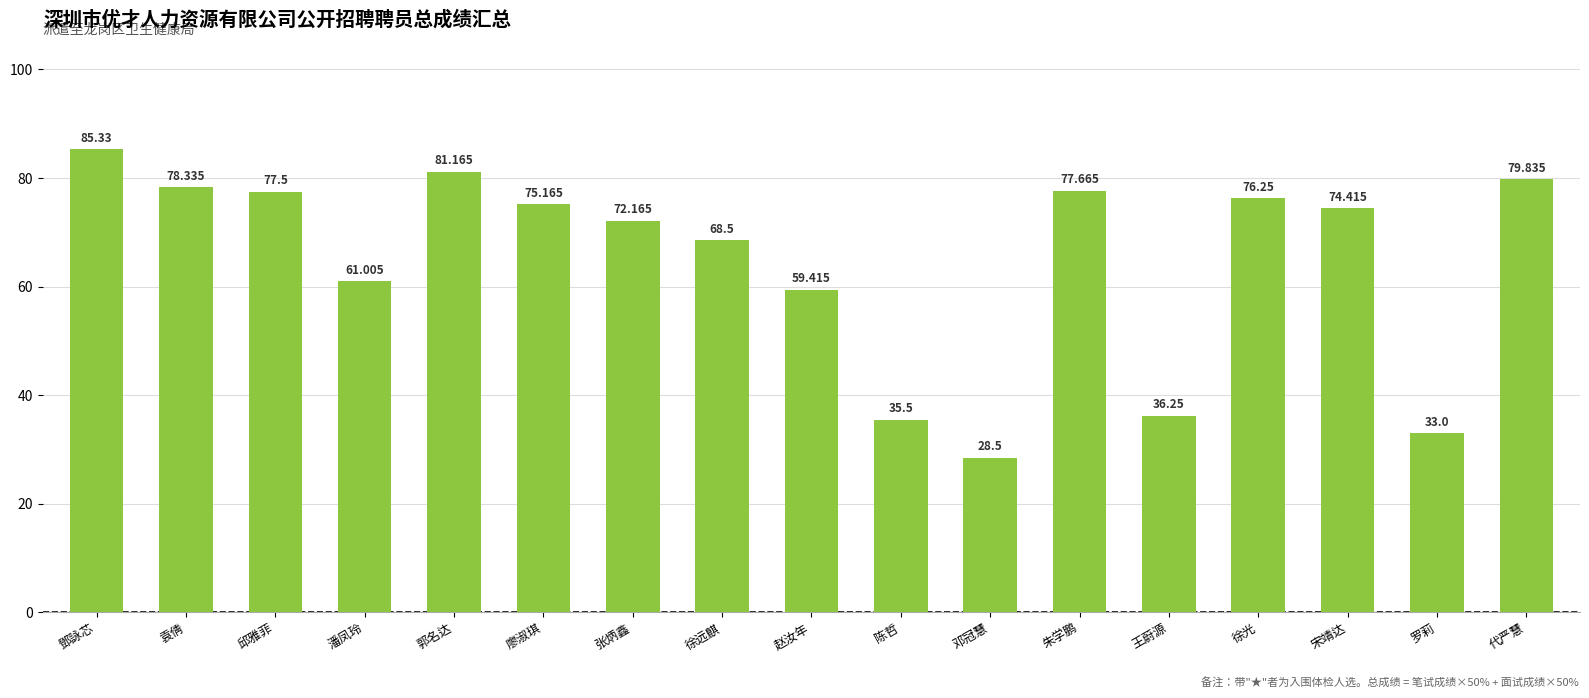

Where is the data nearest to the value 56?

赵汝年